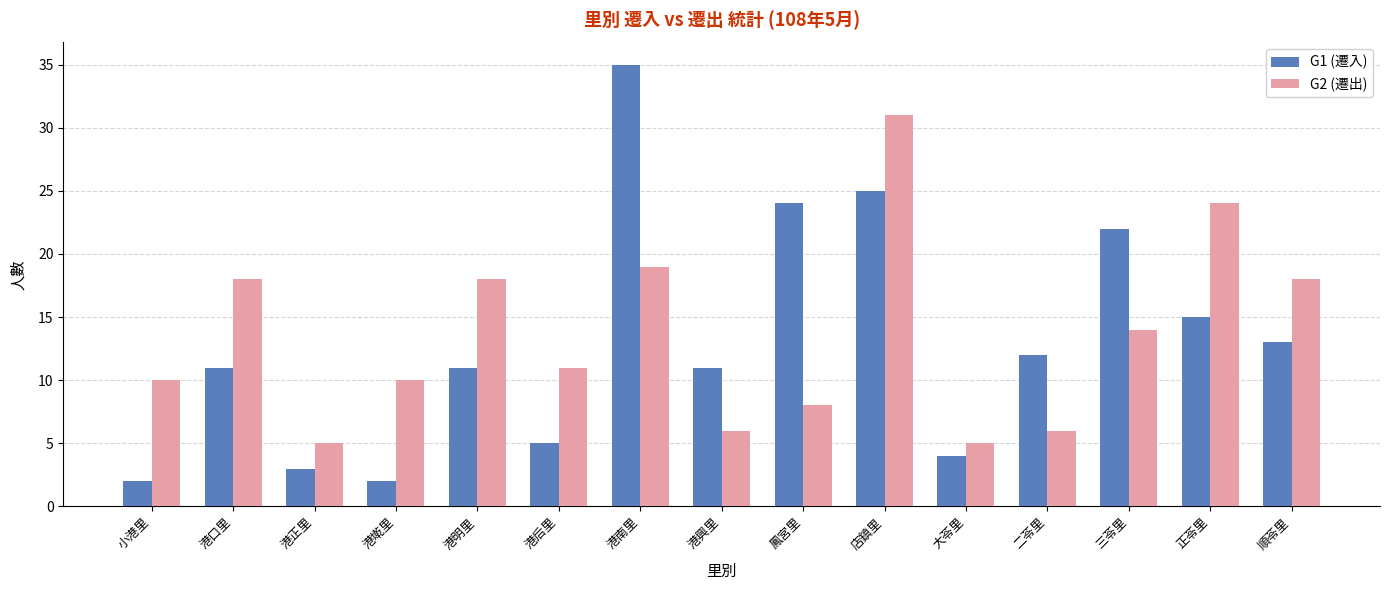

How many series are shown in this chart?

2